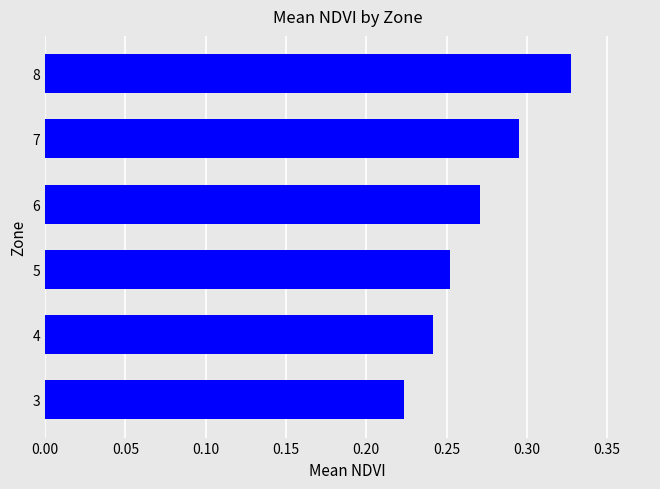

Which has a higher value, 4 or 8?

8